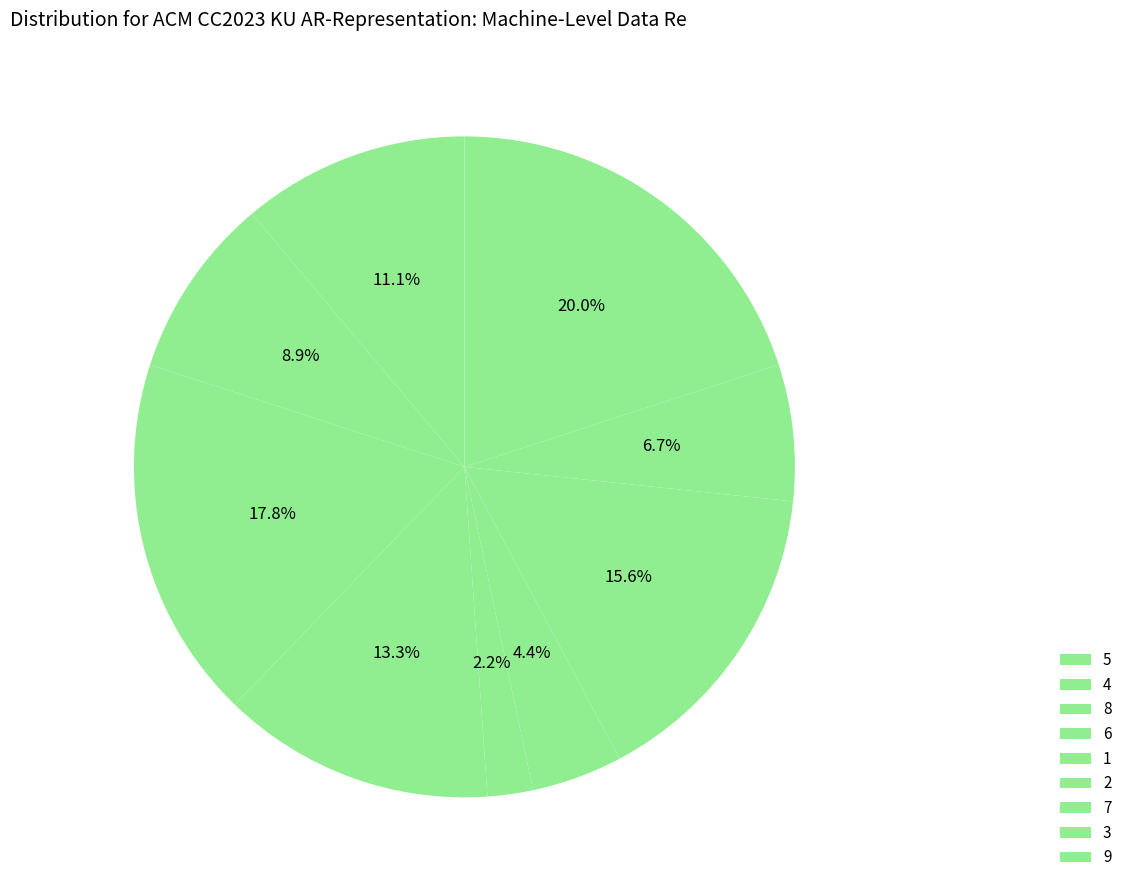

What percentage is the 3 slice, to the nearest percent?

7%